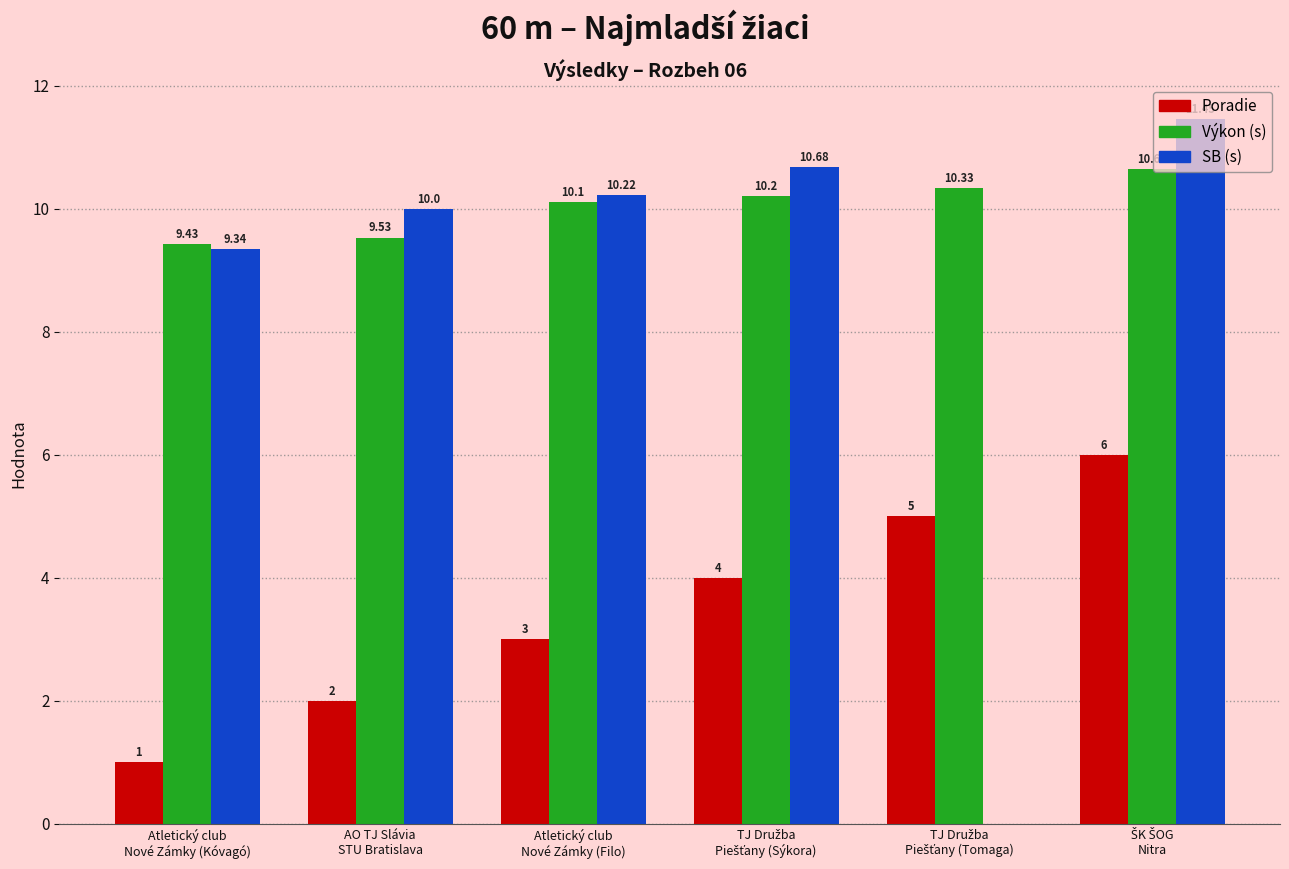

Between AO TJ Slávia
STU Bratislava and Atletický club
Nové Zámky (Kóvagó), which is larger?

AO TJ Slávia
STU Bratislava